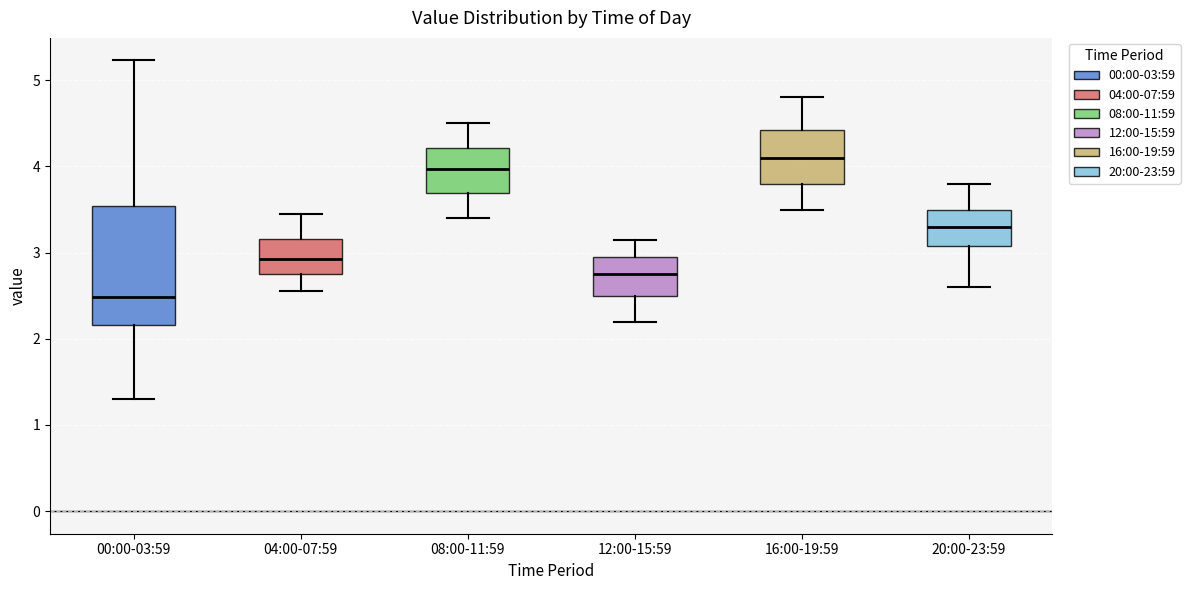

Comparing the boxes themselves (not the whiskers), which one is the tallest?

00:00-03:59